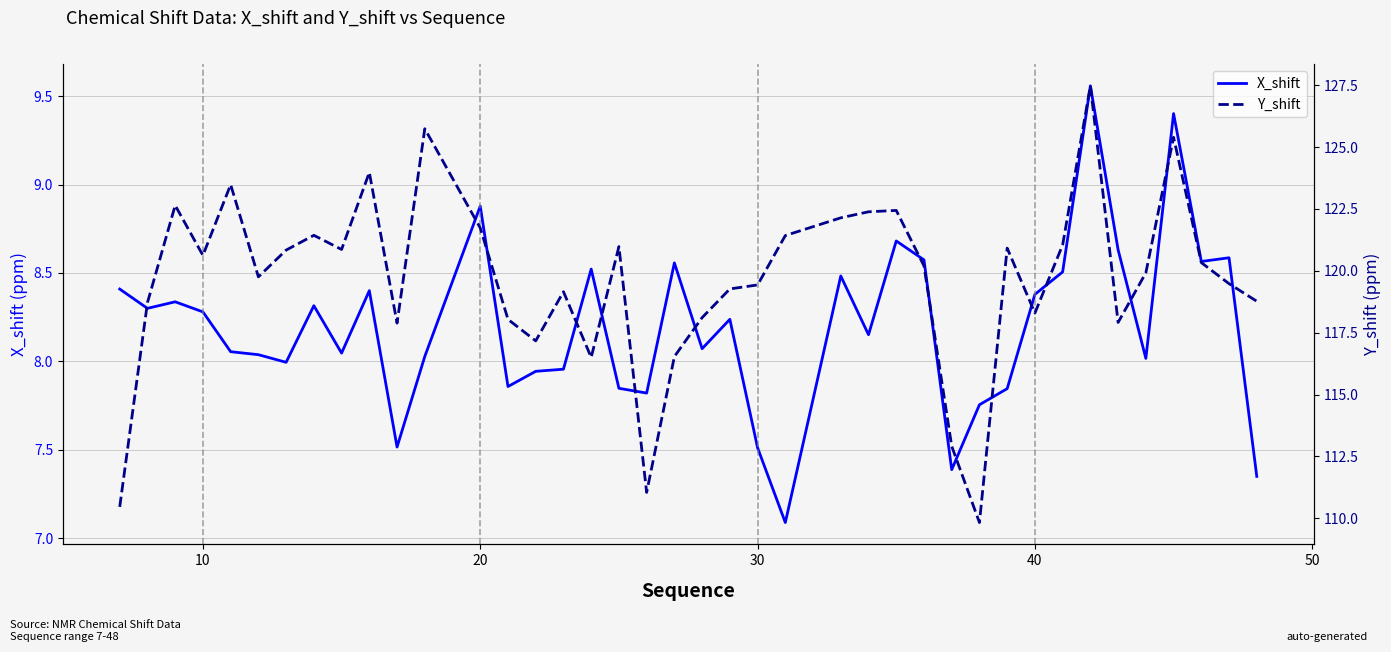

True or false: X_shift and Y_shift cross at least once.

False